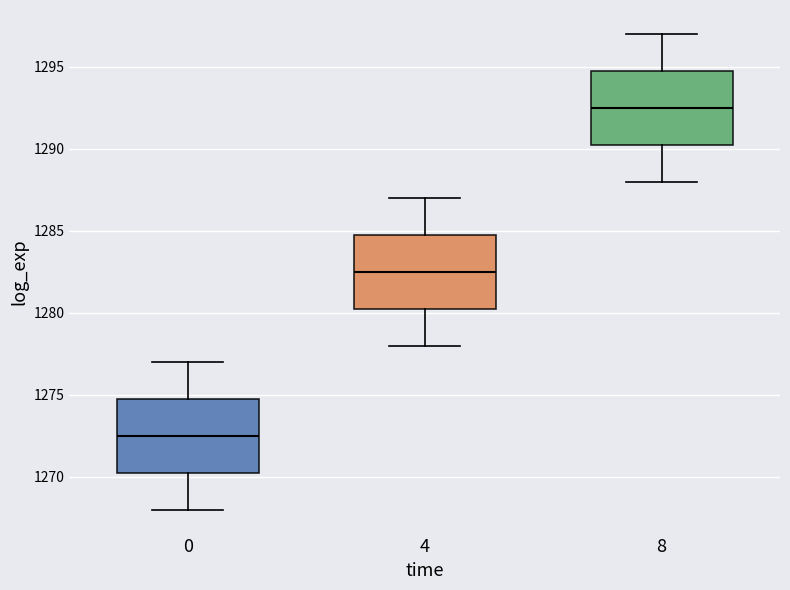

Reading left to right, transcribe this box plot: for each box, give where its median line is, the range the box spans, and where its two whiskers end, as read against the y-axis. The values are not printed on the chart, so give them approximately, as read against the axis.

0: median 1272.5, box 1270.5 to 1275.0, whiskers 1268.0 to 1277.0
4: median 1282.5, box 1280.5 to 1285.0, whiskers 1278.0 to 1287.0
8: median 1292.5, box 1290.5 to 1295.0, whiskers 1288.0 to 1297.0